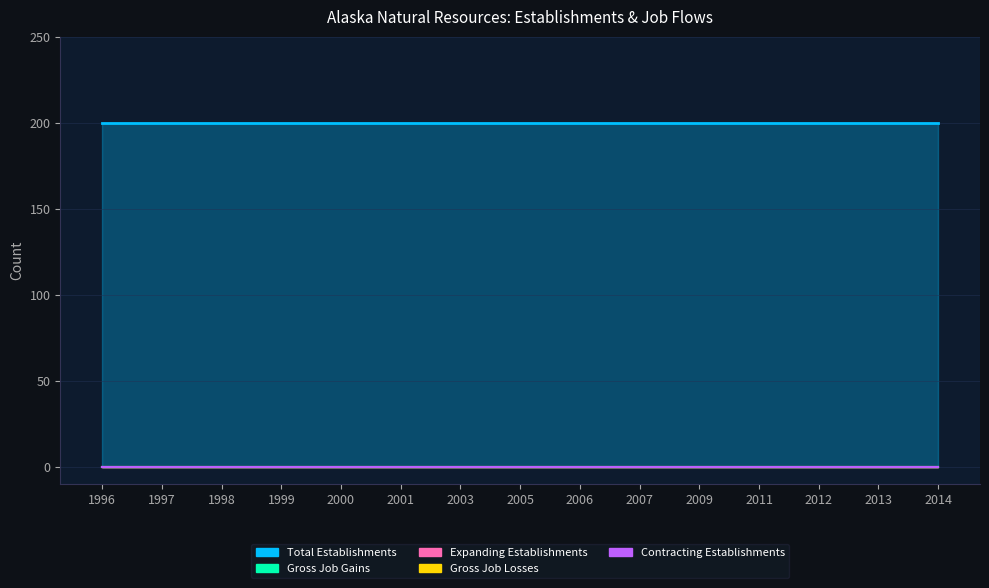

True or false: Gross Job Losses has more than 1 points higher than both neighbors.

False